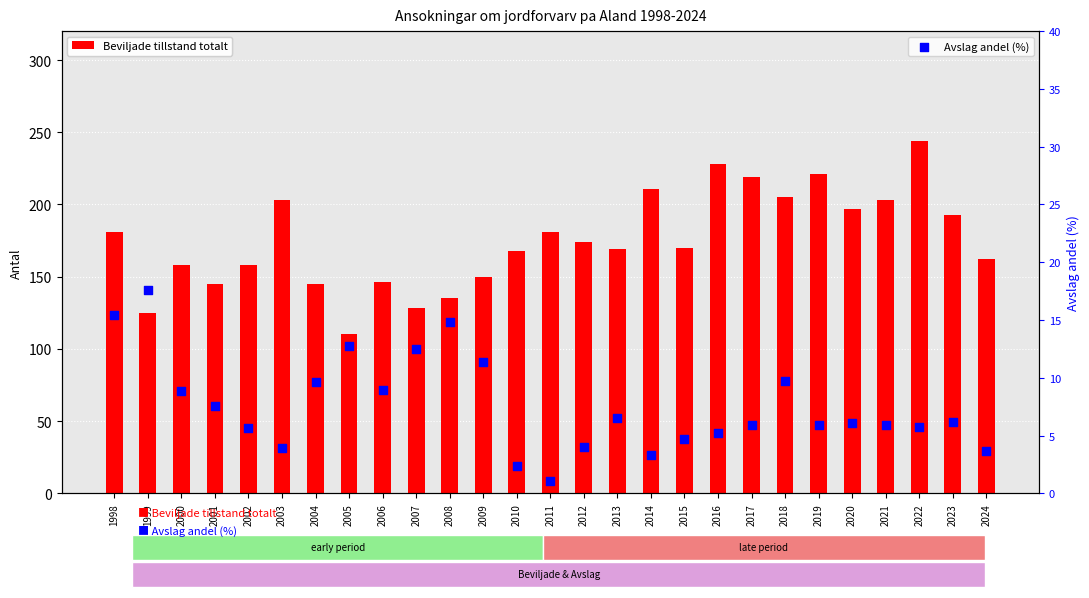

Is the value of Avslag andel (%) at 2008 greater than the value of Beviljade tillstand totalt at 2004?

No